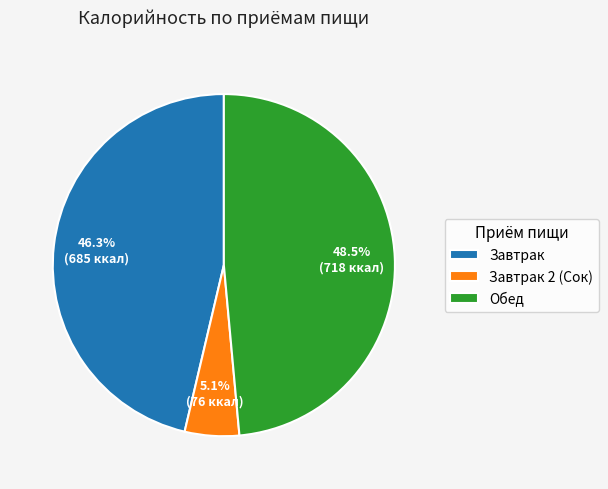

What percentage is the Завтрак 2 (Сок) slice, to the nearest percent?

5%